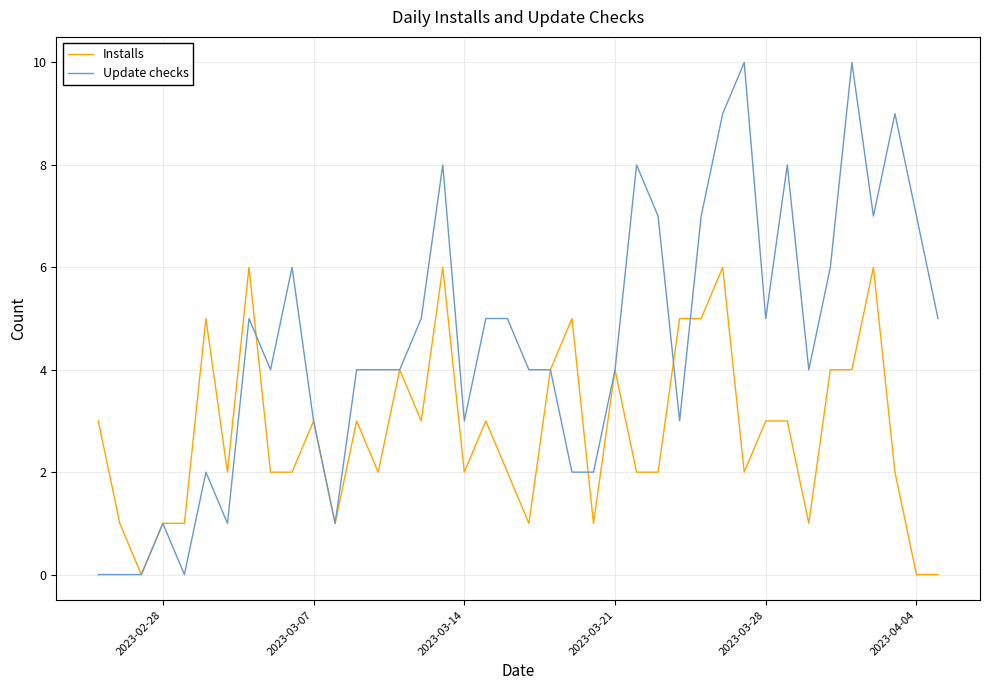

How many lines are shown in the chart?

2